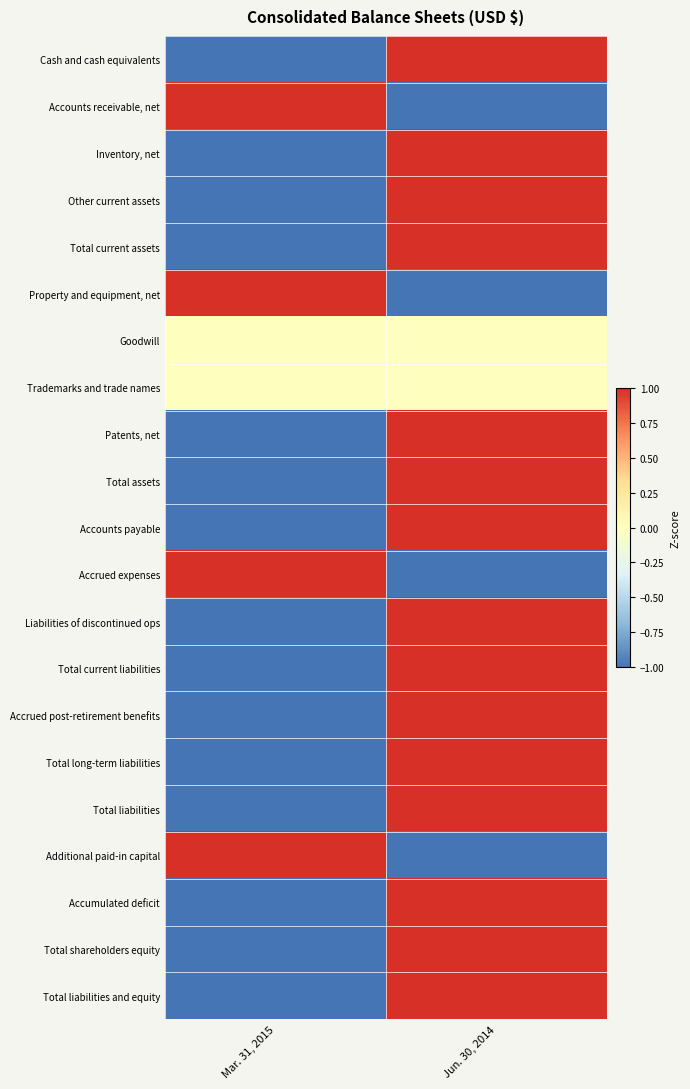

Which series has the largest total across all categories?

Cash and cash equivalents